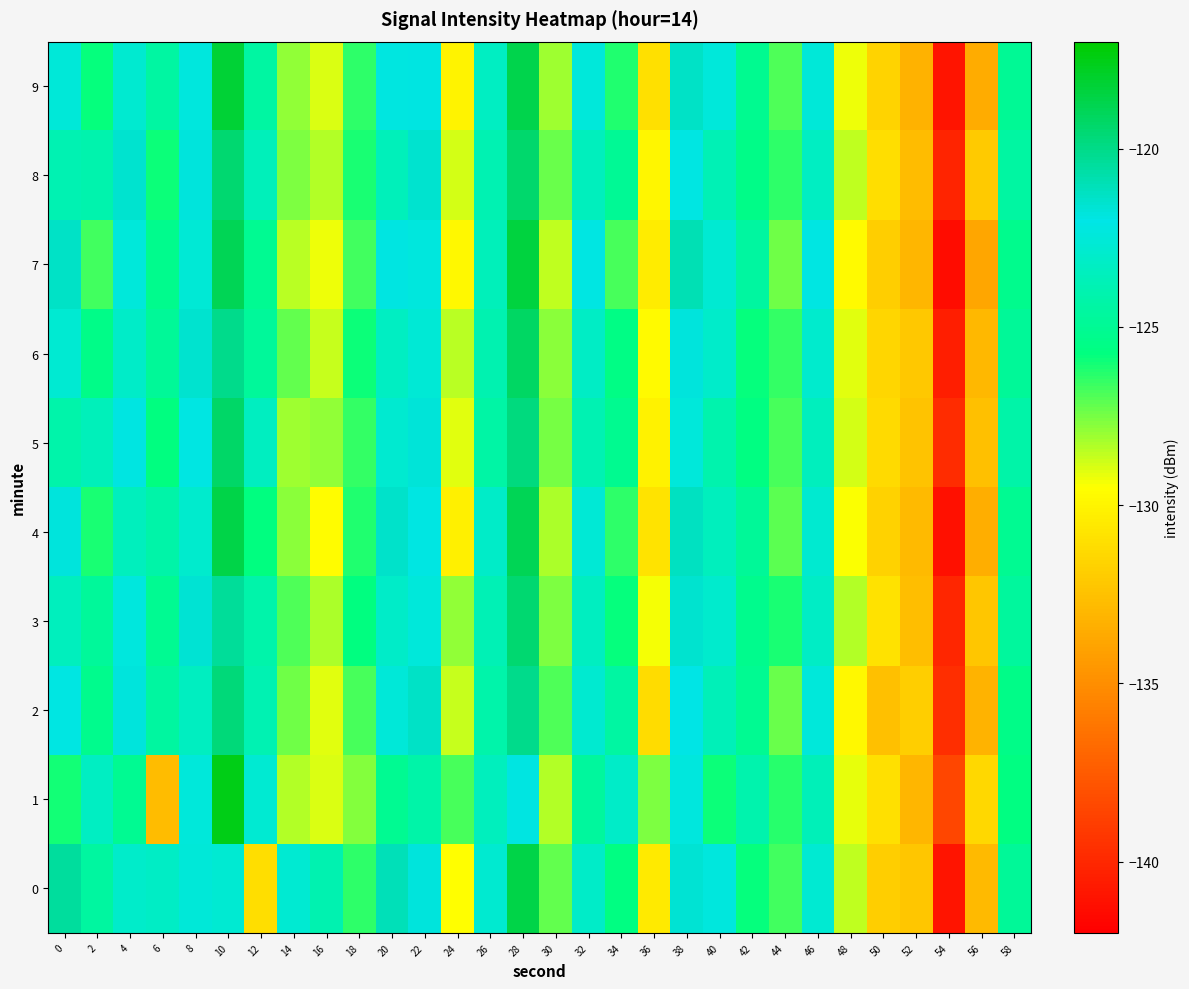

What is the spread (max minus min) of values at 34?

3.7